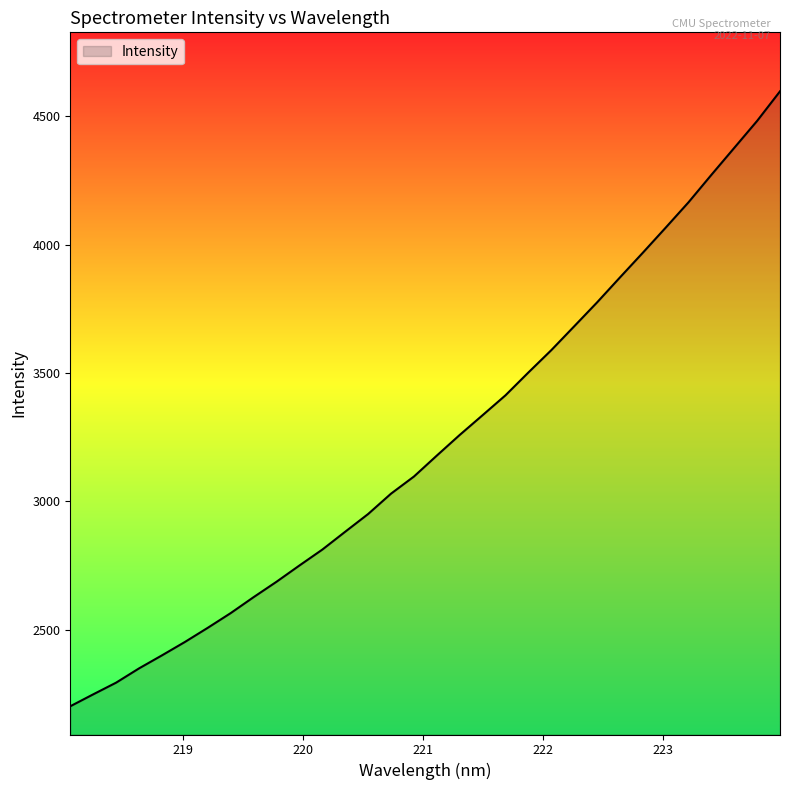

What is the minimum value shown in the chart?

2201.3